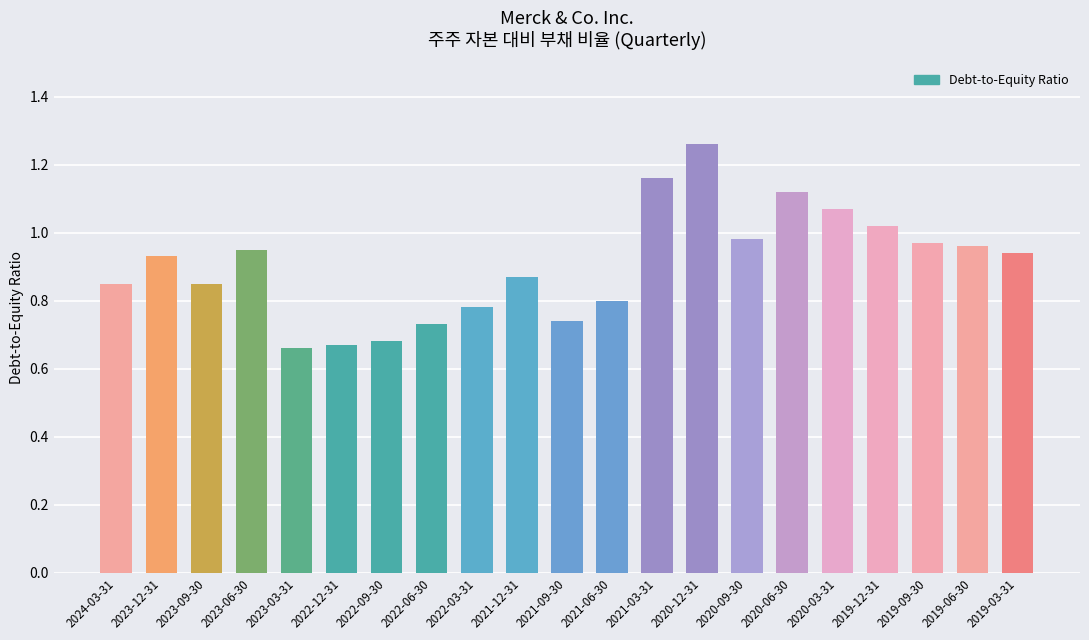

Which category has the highest value across all series?

2020-12-31